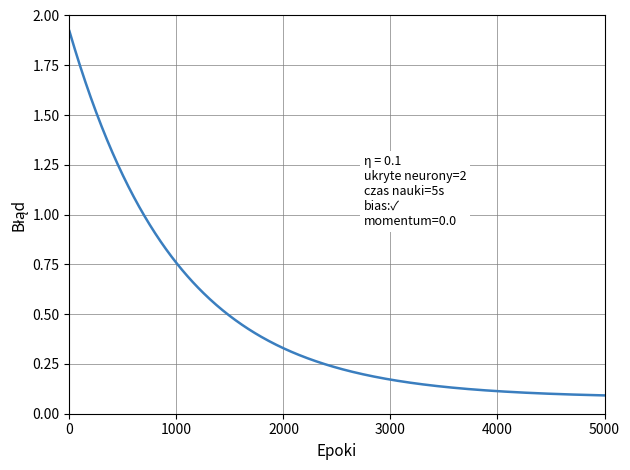

How many lines are shown in the chart?

1